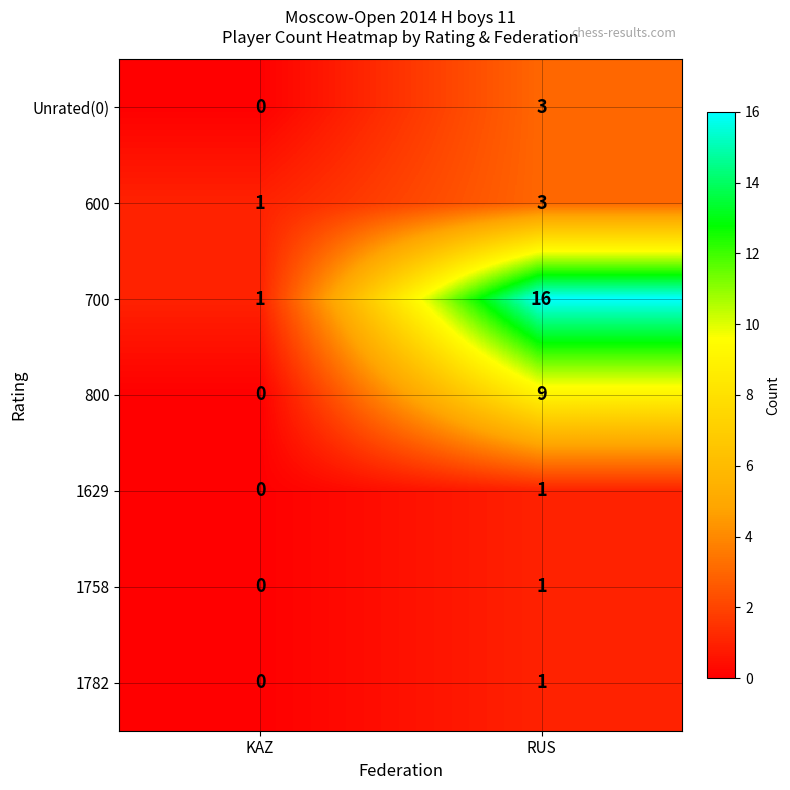

Reading left to right, transcribe all the data shown in this chart.

Unrated(0): KAZ=0	RUS=3
600: KAZ=1	RUS=3
700: KAZ=1	RUS=16
800: KAZ=0	RUS=9
1629: KAZ=0	RUS=1
1758: KAZ=0	RUS=1
1782: KAZ=0	RUS=1